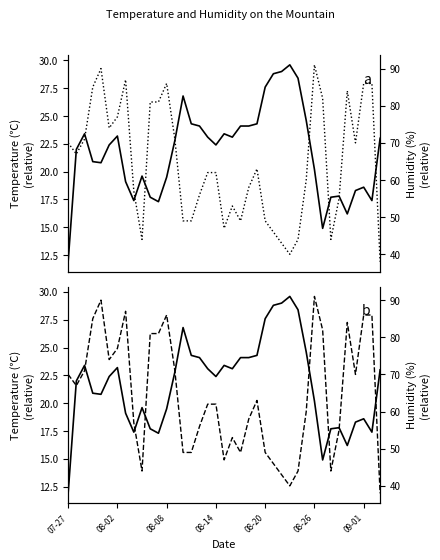

How many data points in Temperature (℃) are less than 22?

17